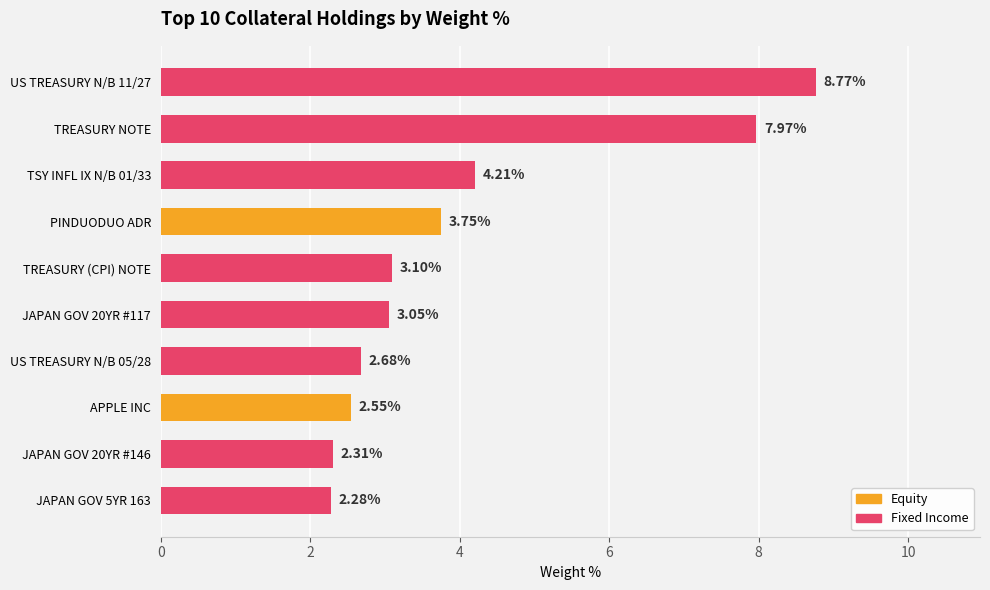

Does the chart contain stacked bars?

No